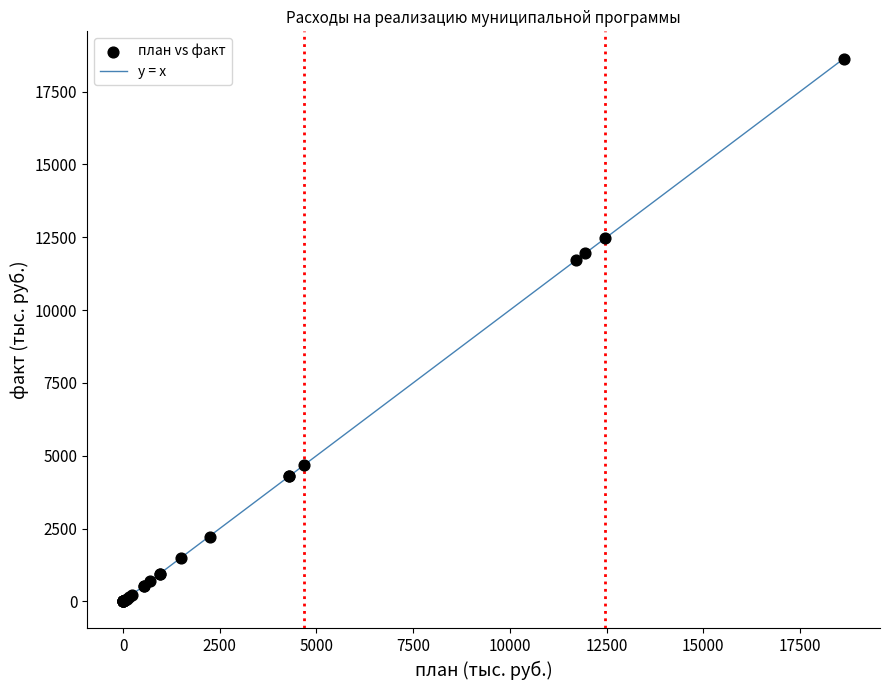

What Y value in the scatter plot is closest to 9305?

11722.1